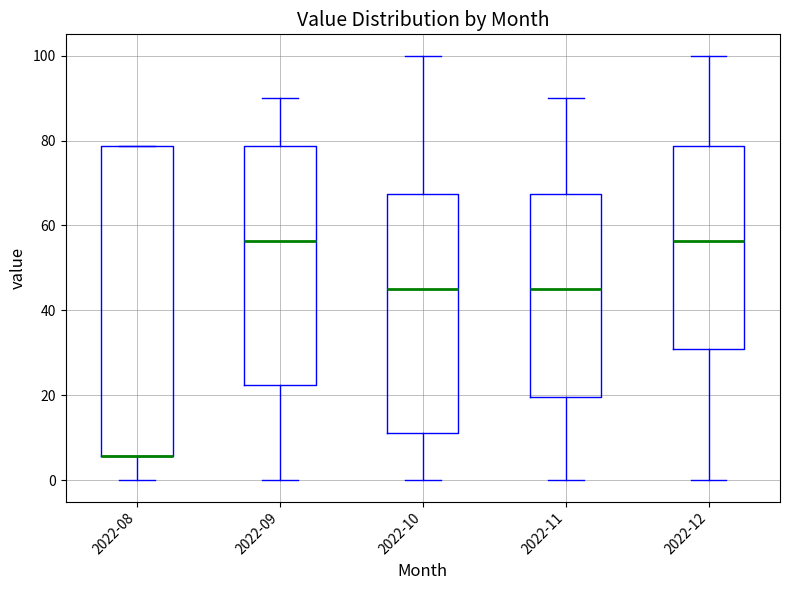

Reading left to right, read every box against the y-axis: the position of its median line, the range the box covers, and the ends of its whiskers. The values are not printed on the chart, so give them approximately, as read against the axis.

2022-08: median 6 (drawn on the box's lower edge), box 6 to 78, whiskers 0 to 78
2022-09: median 56, box 22 to 78, whiskers 0 to 90
2022-10: median 46, box 12 to 68, whiskers 0 to 100
2022-11: median 46, box 20 to 68, whiskers 0 to 90
2022-12: median 56, box 30 to 78, whiskers 0 to 100